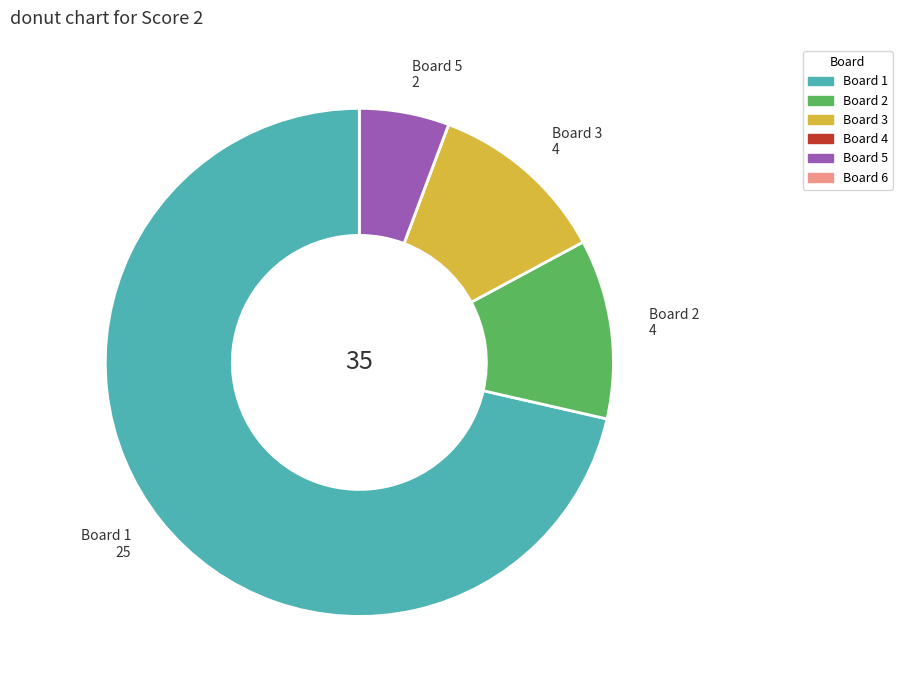

Between Board 1 and Board 5, which is larger?

Board 1